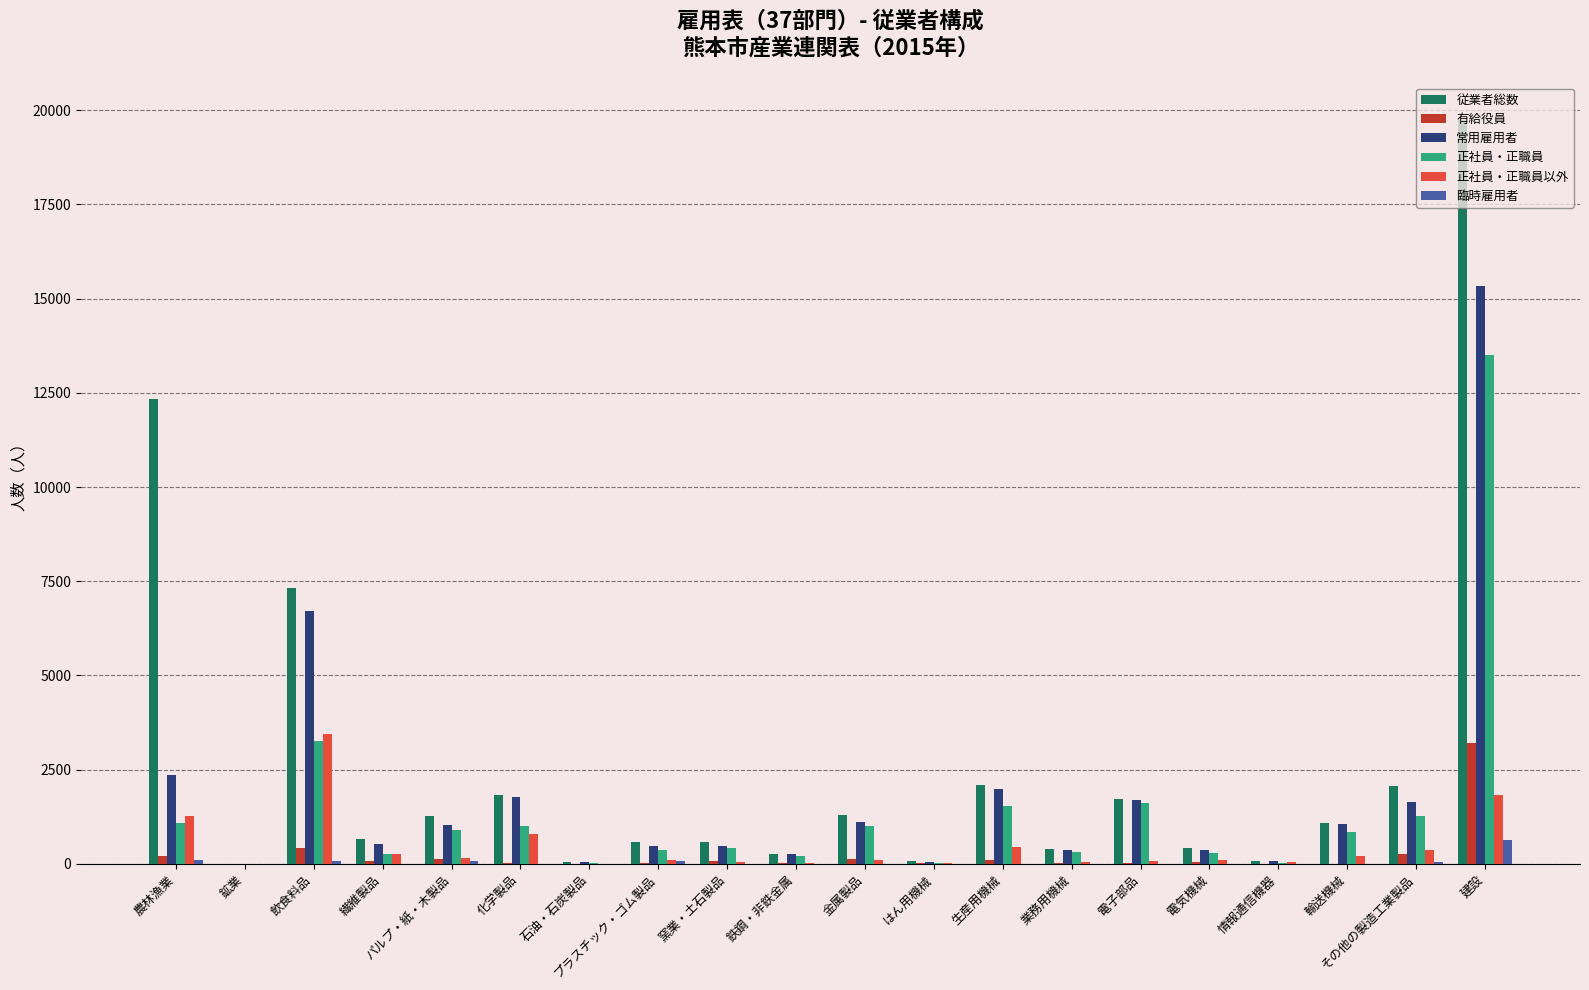

Is it true that 常用雇用者 equals 1980 at 生産用機械?

True